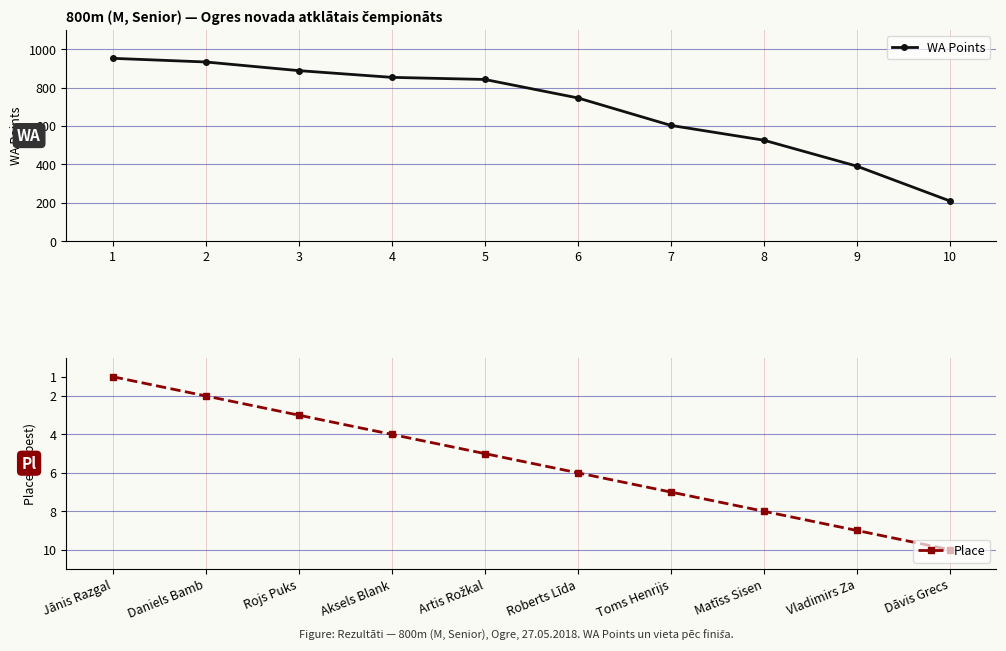

True or false: Place has a value of 1 at Jānis Razgal.

True